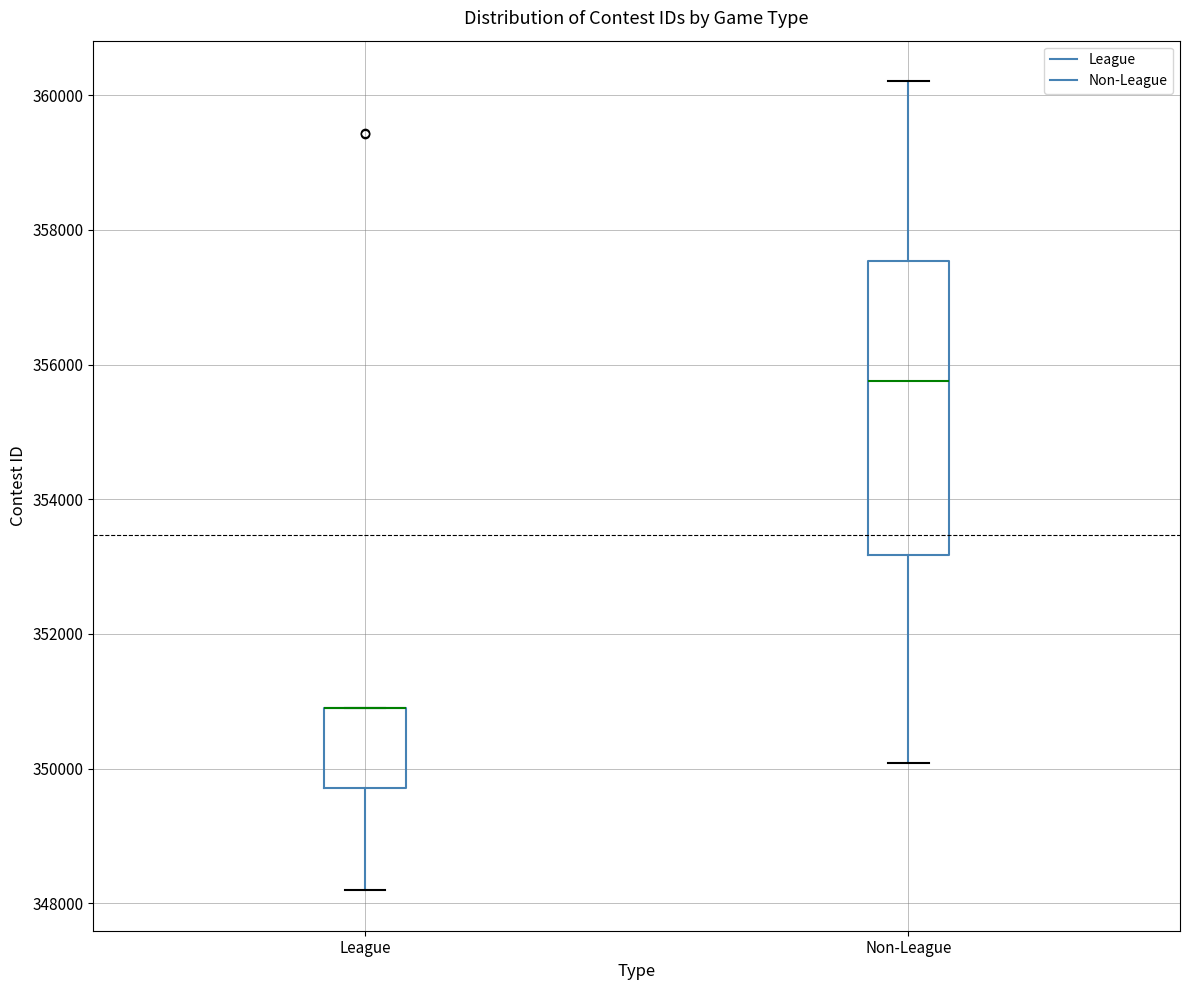

Reading left to right, read every box against the y-axis: the position of its median line, the range the box covers, and the ends of its whiskers. The values are not printed on the chart, so give them approximately, as read against the axis.

League: median 350800 (drawn on the box's upper edge), box 349800 to 350800, whiskers 348200 to 351000
Non-League: median 355800, box 353200 to 357600, whiskers 350000 to 360200